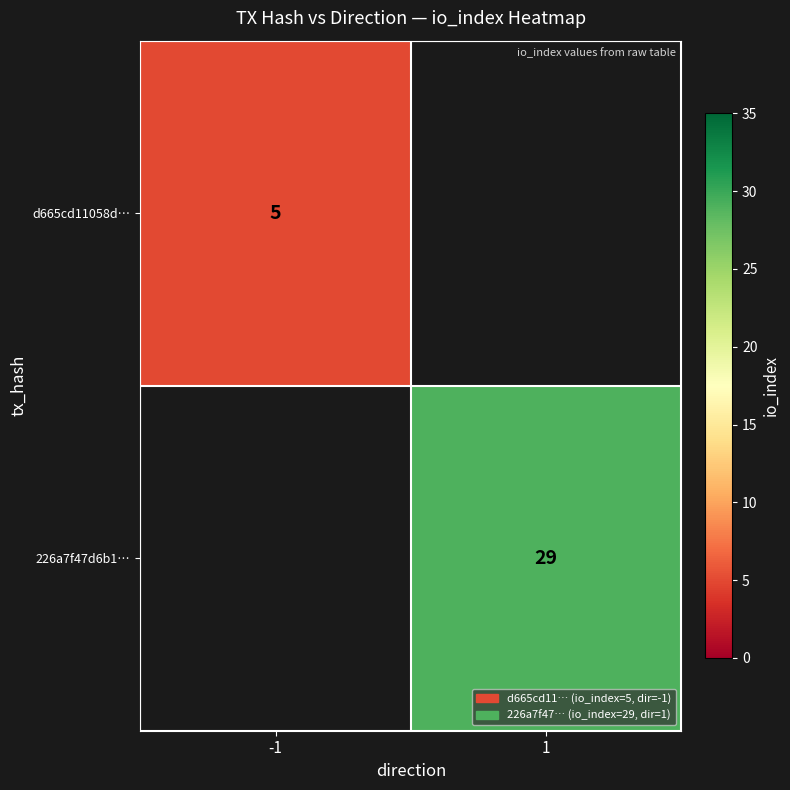

Is the value of d665cd11058d… at -1 greater than the value of 226a7f47d6b1… at 1?

No